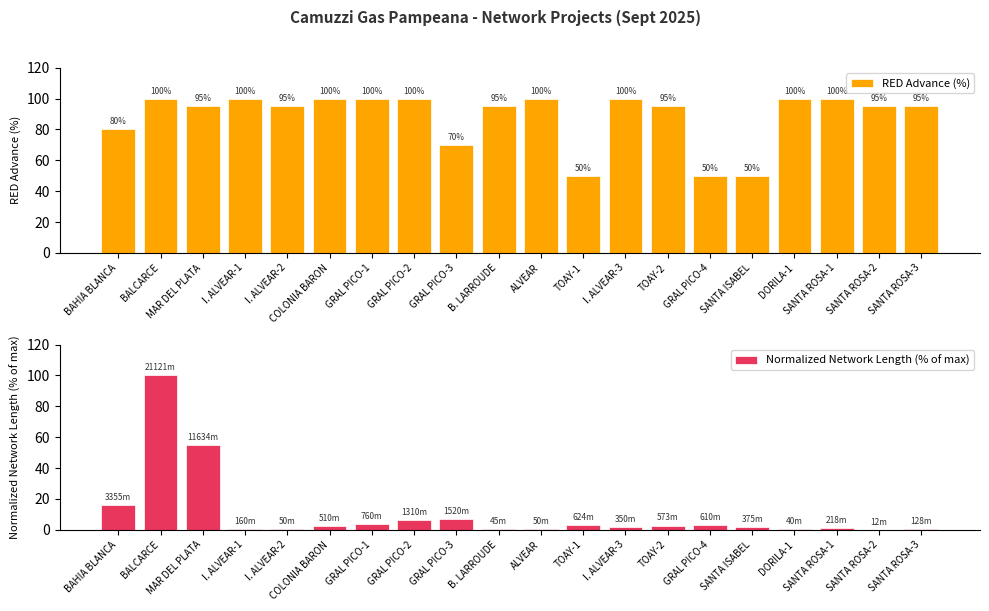

Rank the series by their average value, from lowest to highest.

Normalized Network Length (% of max), RED Advance (%)